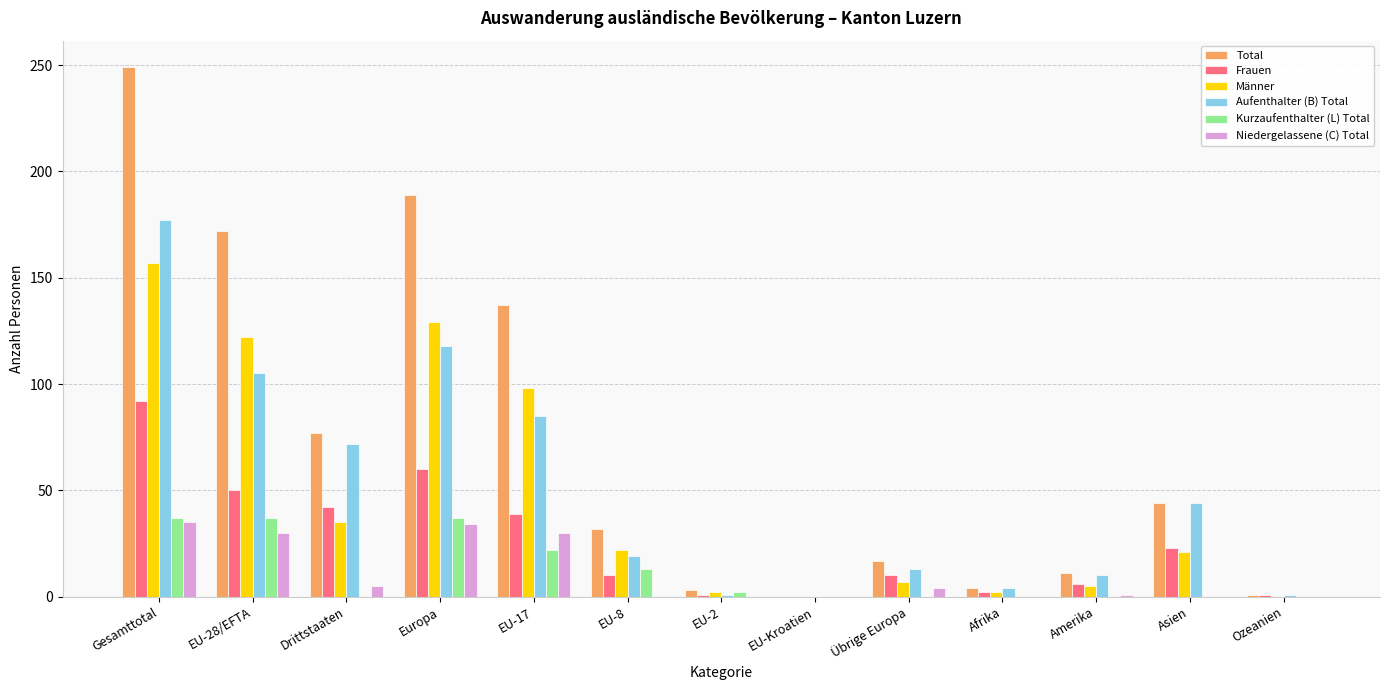

What is the greatest value displayed?

249